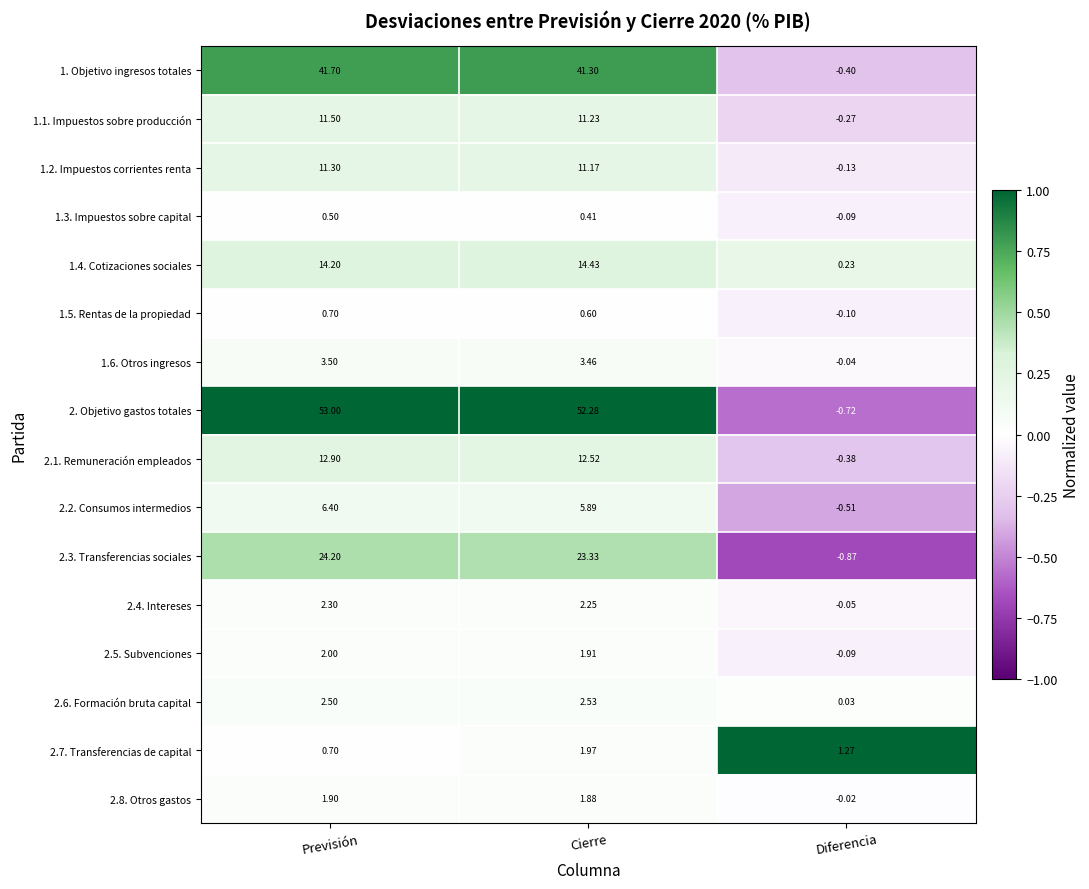

At which label does 2.6. Formación bruta capital first exceed 2?

Previsión